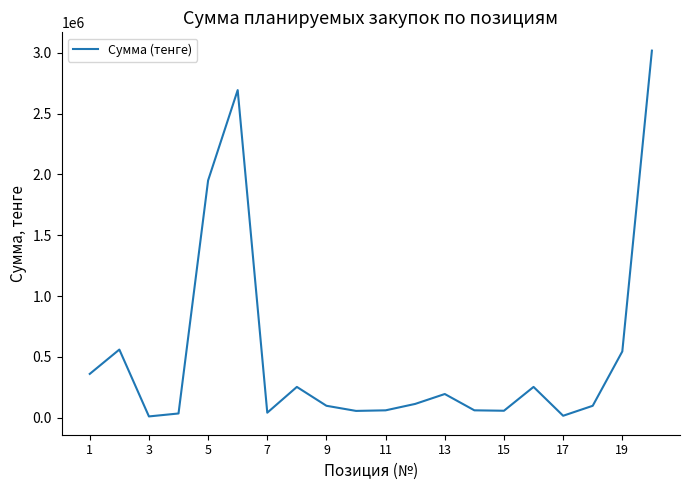

The value at 5 is 1253178.8. True or false?

False